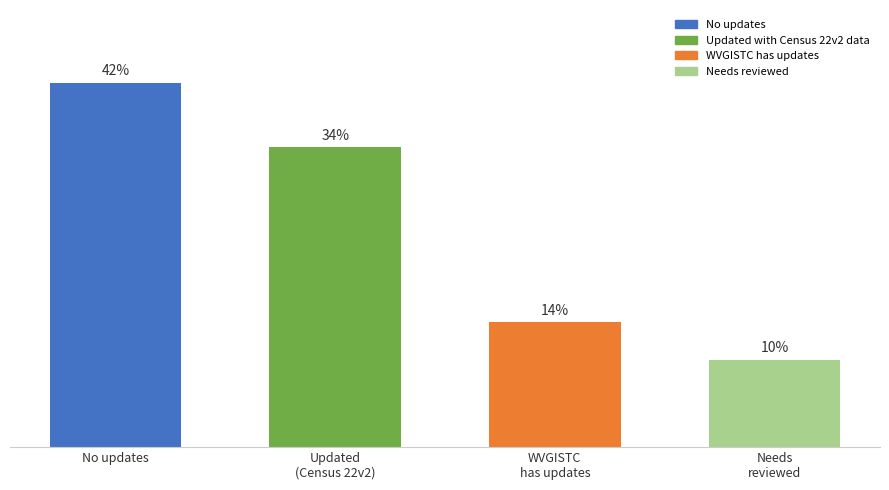

Are the bars horizontal?

No